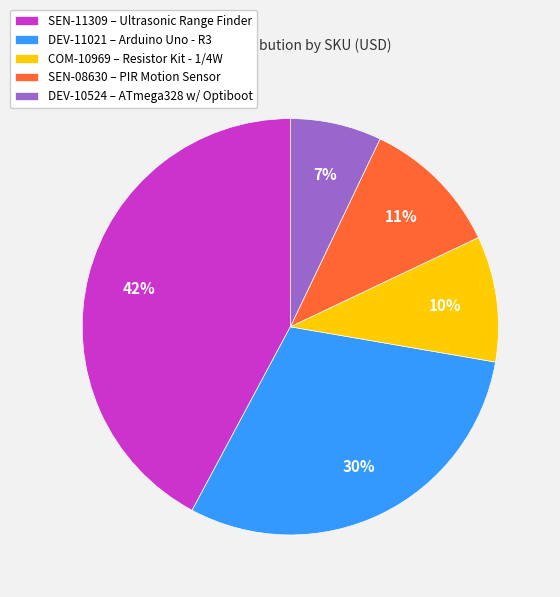

To the nearest percent, what percentage of the pie is DEV-10524?

7%